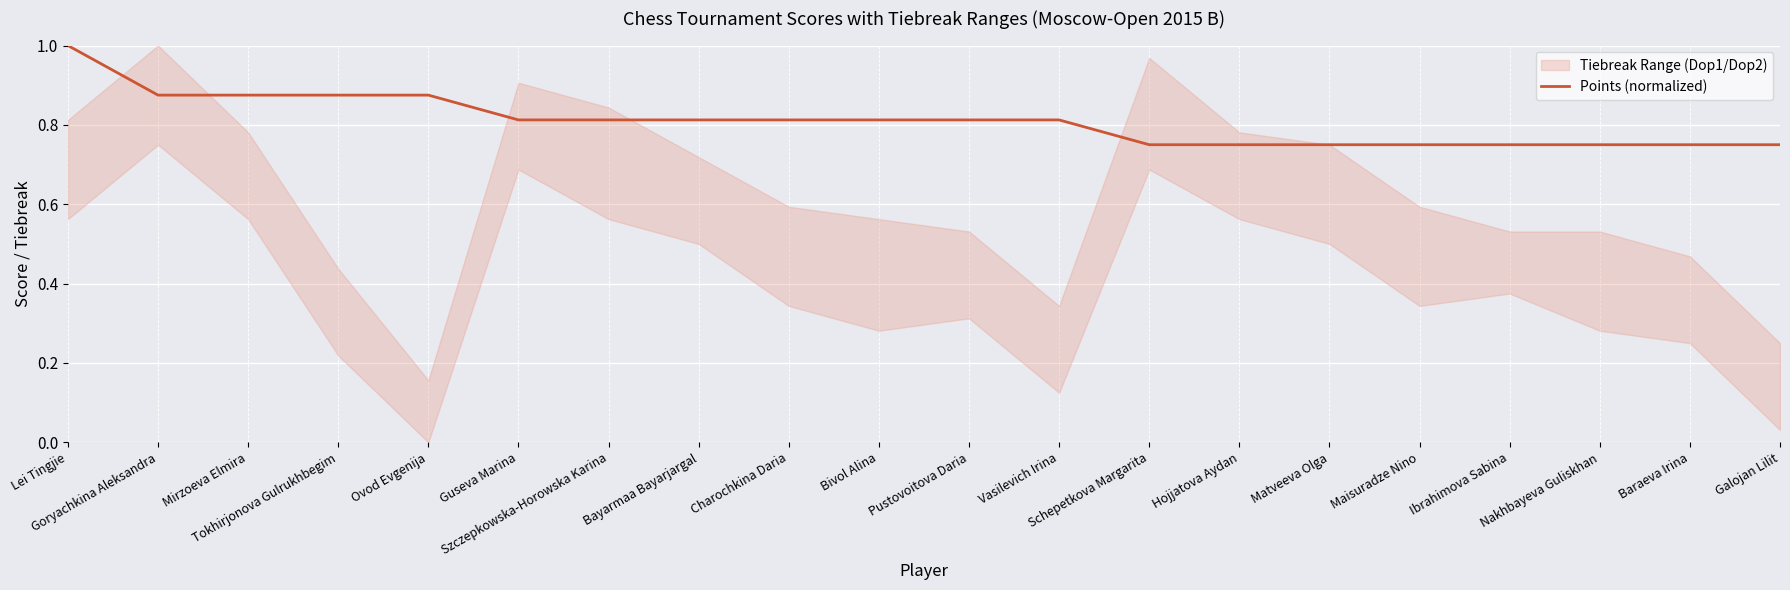

List the labels in order of value, largest first.

Lei Tingjie, Goryachkina Aleksandra, Mirzoeva Elmira, Tokhirjonova Gulrukhbegim, Ovod Evgenija, Guseva Marina, Szczepkowska-Horowska Karina, Bayarmaa Bayarjargal, Charochkina Daria, Bivol Alina, Pustovoitova Daria, Vasilevich Irina, Schepetkova Margarita, Hojjatova Aydan, Matveeva Olga, Maisuradze Nino, Ibrahimova Sabina, Nakhbayeva Guliskhan, Baraeva Irina, Galojan Lilit